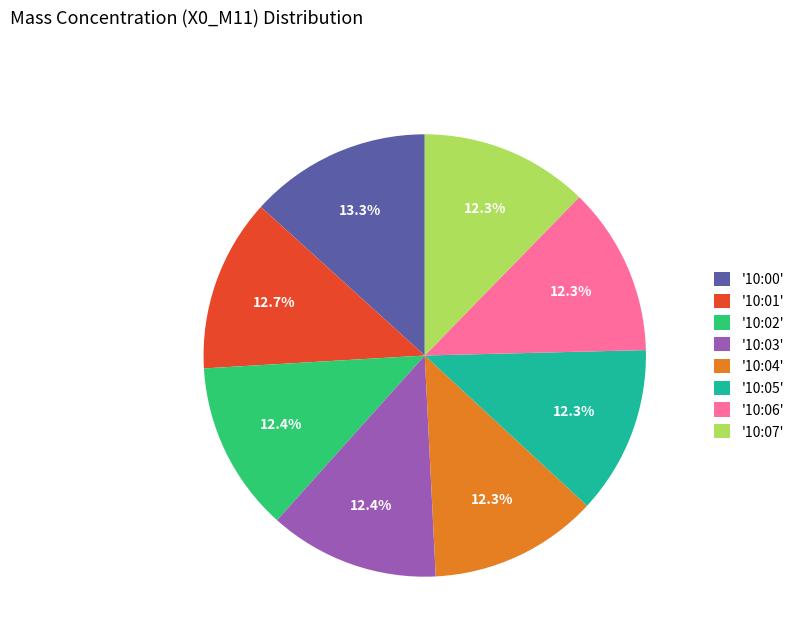

Which slice is the largest?

'10:00'